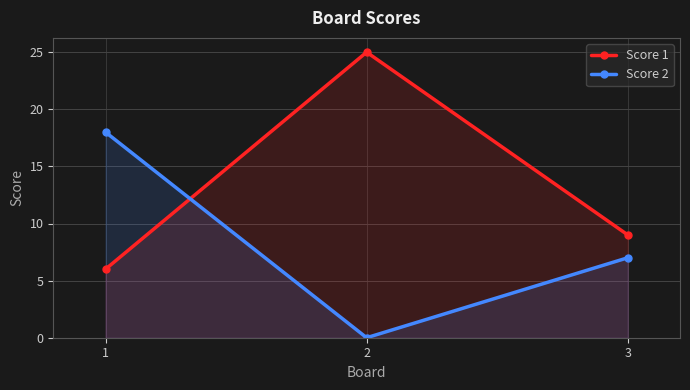

List the series in order of their overall mean, lowest first.

Score 2, Score 1